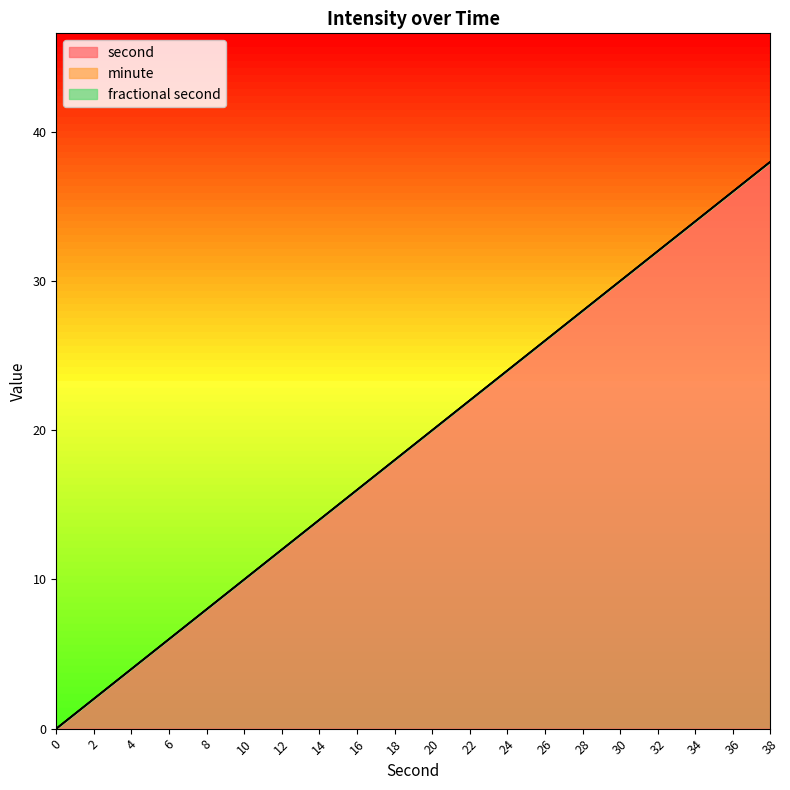

Which series has the widest spread of values?

second